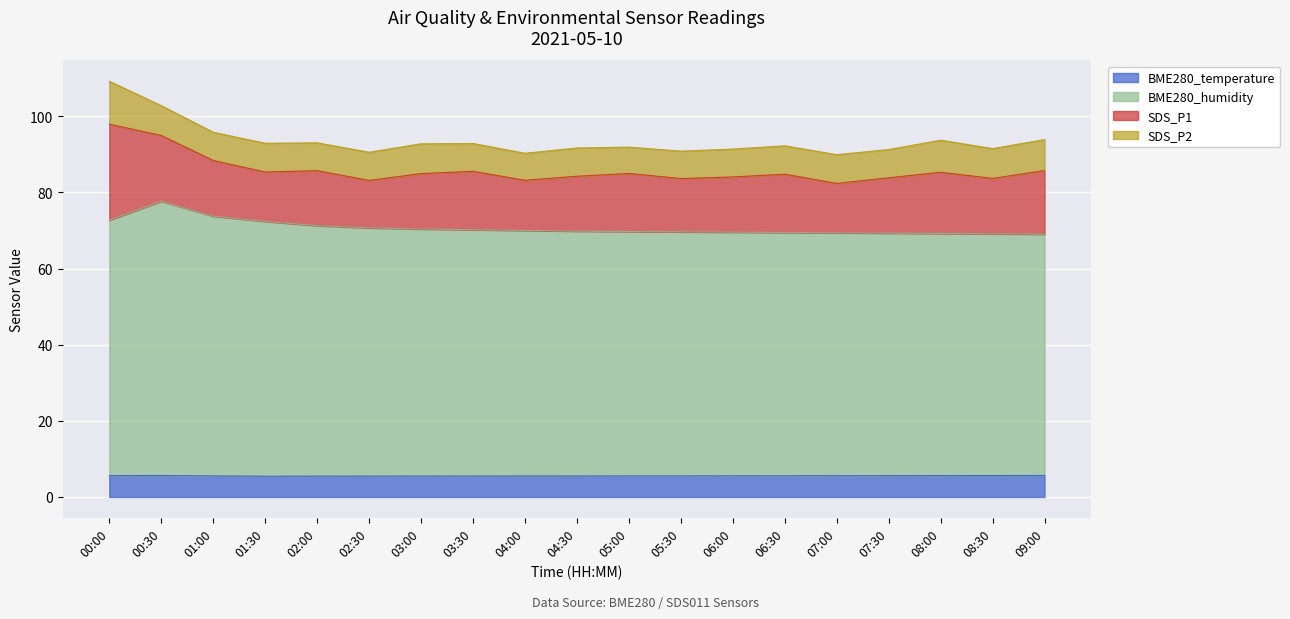

At which category is the sum across all series the highest?

00:00